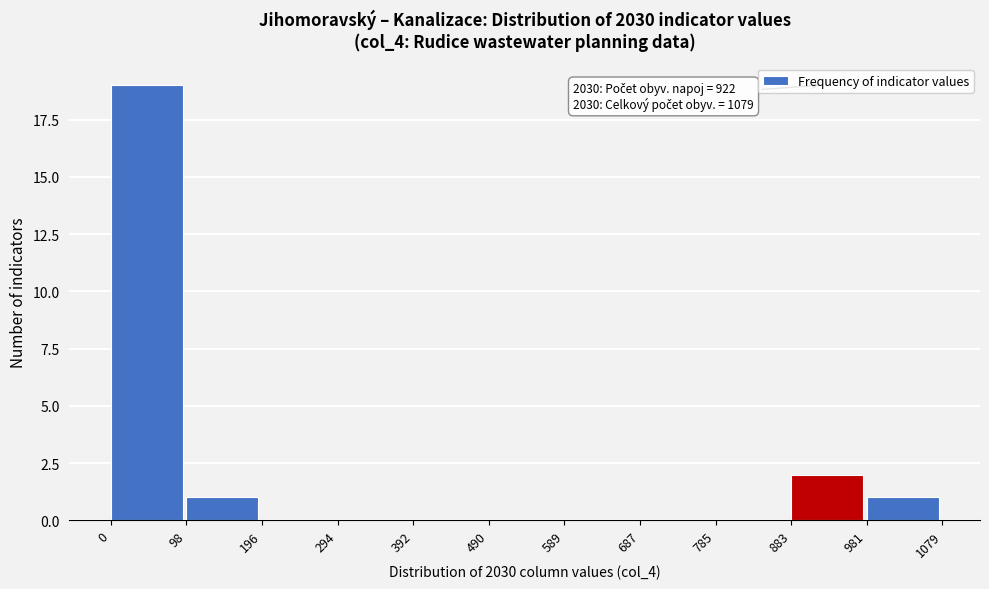

Over which range of the x-axis is the bar tallest?

0 to 98